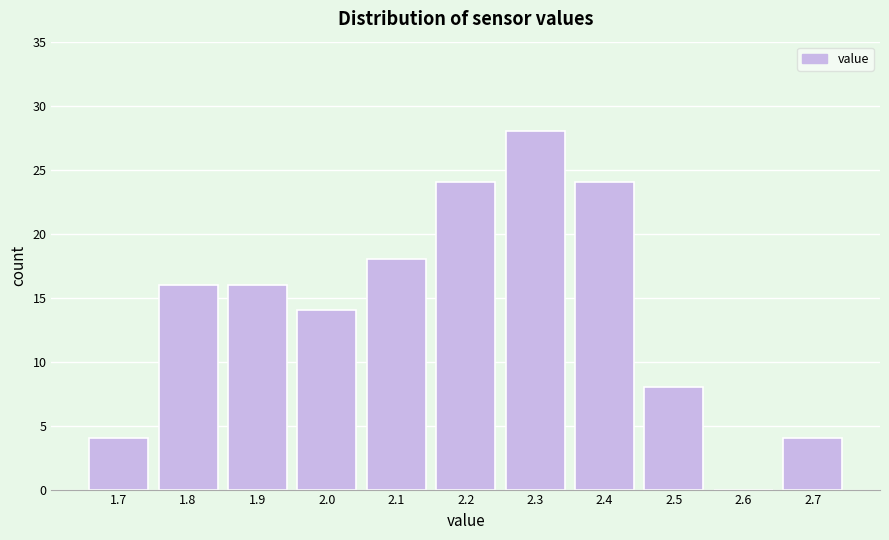

Reading left to right, extract all data points from this chart.

1.7=4	1.8=16	1.9=16	2.0=14	2.1=18	2.2=24	2.3=28	2.4=24	2.5=8	2.6=0	2.7=4